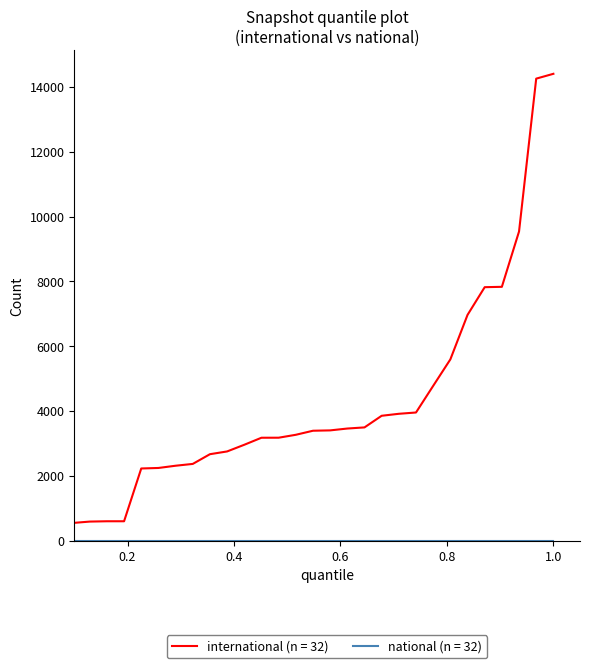

What is the greatest value displayed?

14406